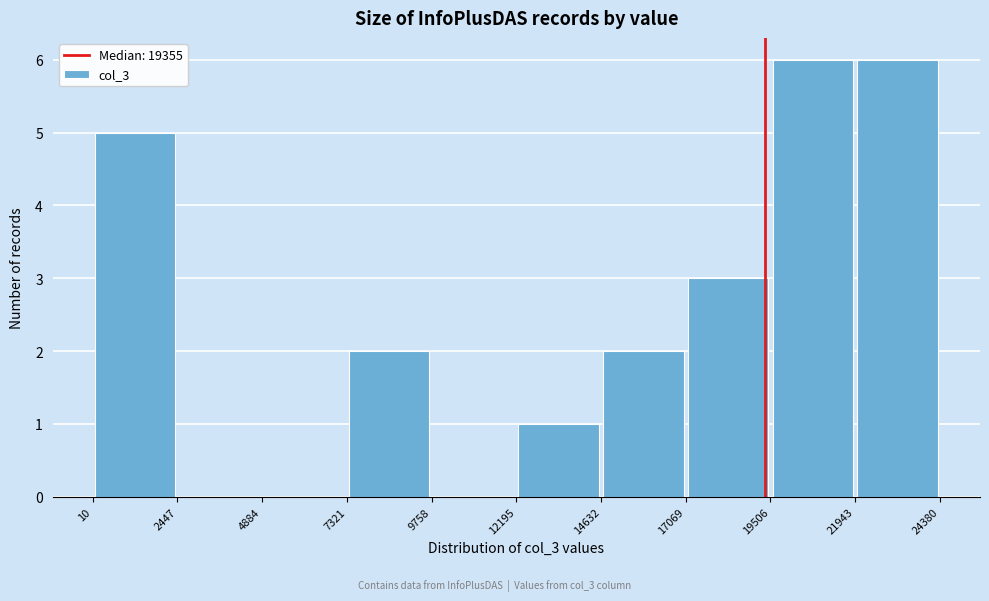

How tall is the bar that spans 19506 to 21943 on the x-axis? The values are not printed on the chart, so give them approximately, as read against the axis.

6